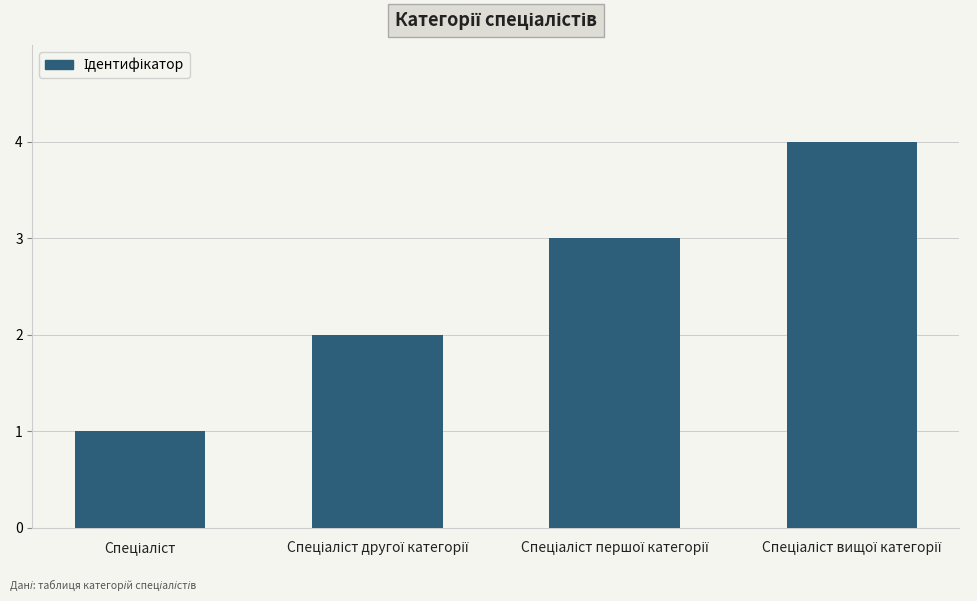

What is the greatest value displayed?

4